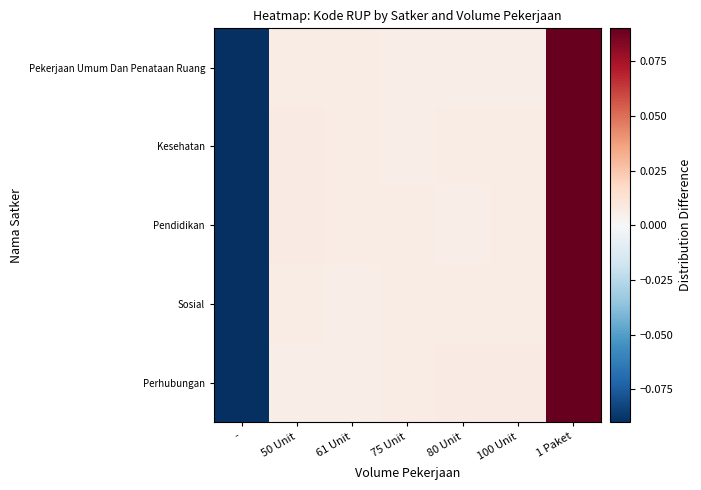

Which label corresponds to the largest value in the chart?

1 Paket